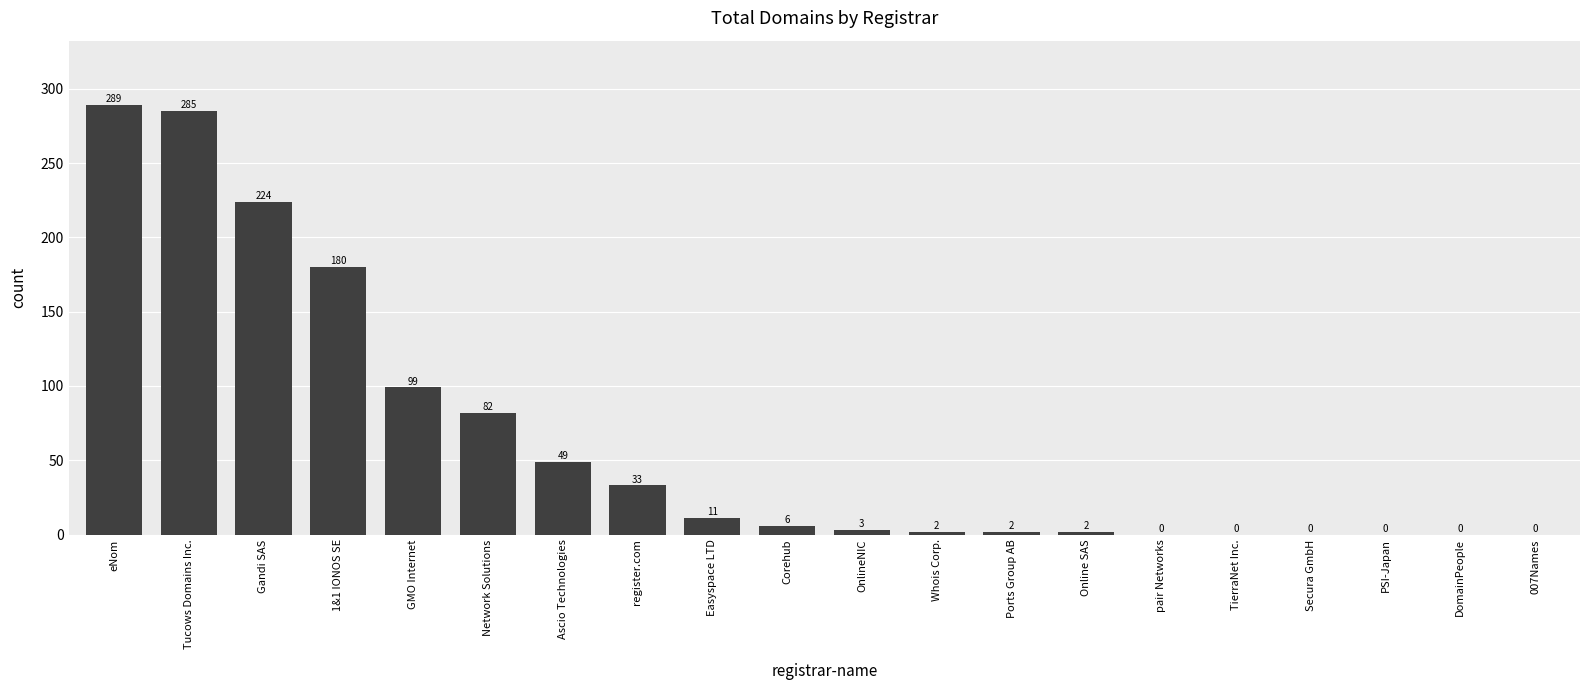

What is the sum of all values?

1267